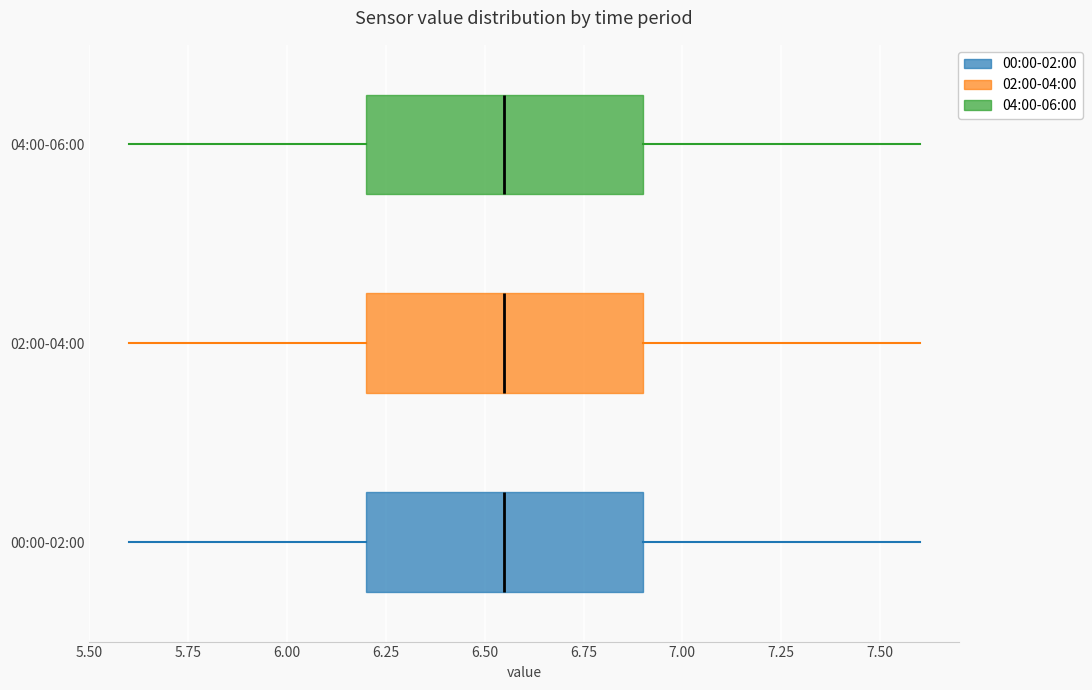

Where does the median line of the box for 02:00-04:00 sit on the x-axis? The values are not printed on the chart, so give them approximately, as read against the axis.

6.55